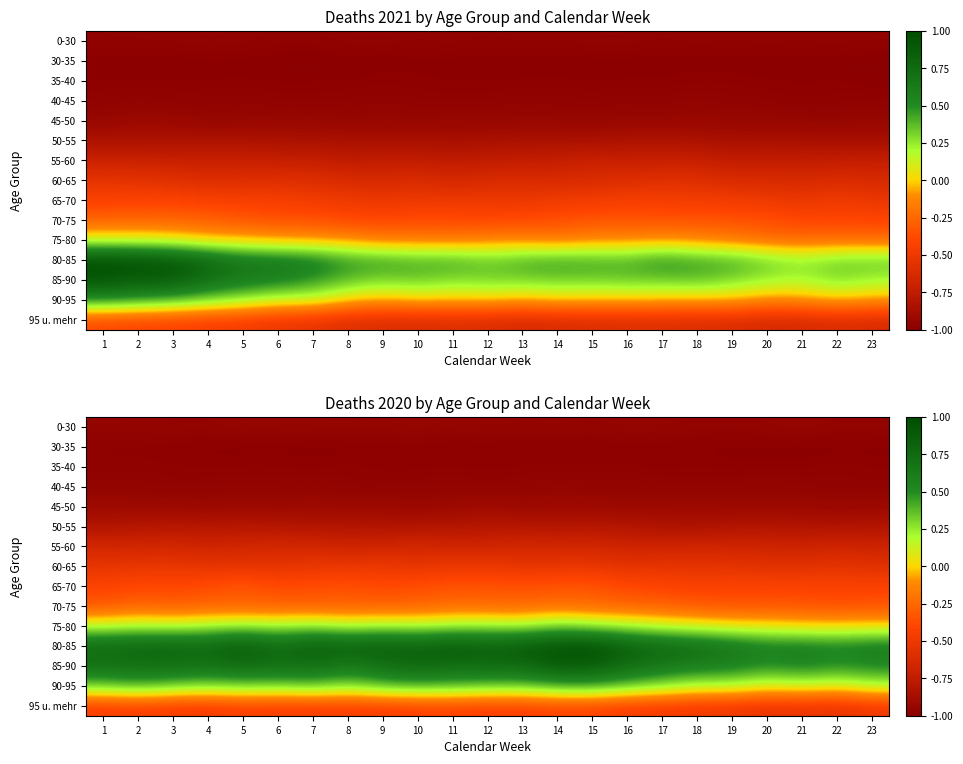

The 35-40 series shows -1.7 at 19. True or false?

False